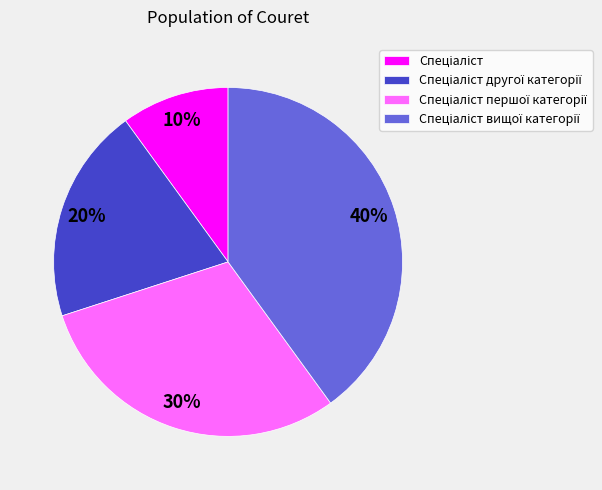

Does any single category account for the majority?

No